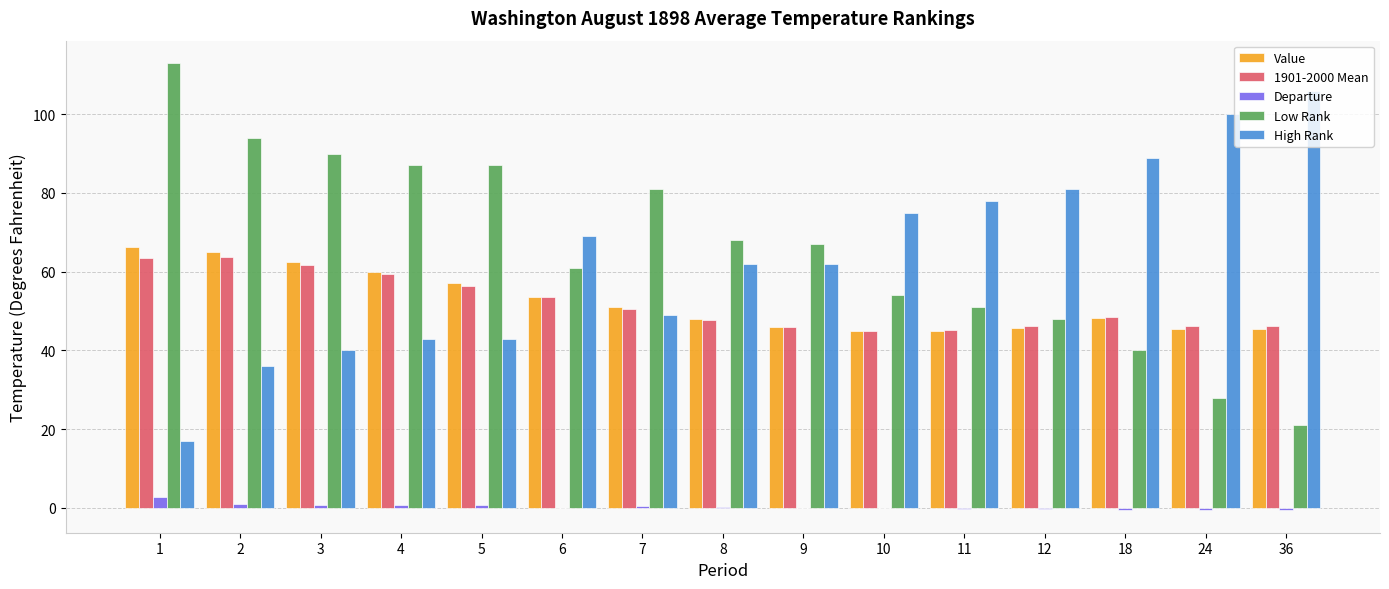

What is the sum of all Low Rank values?

990.0